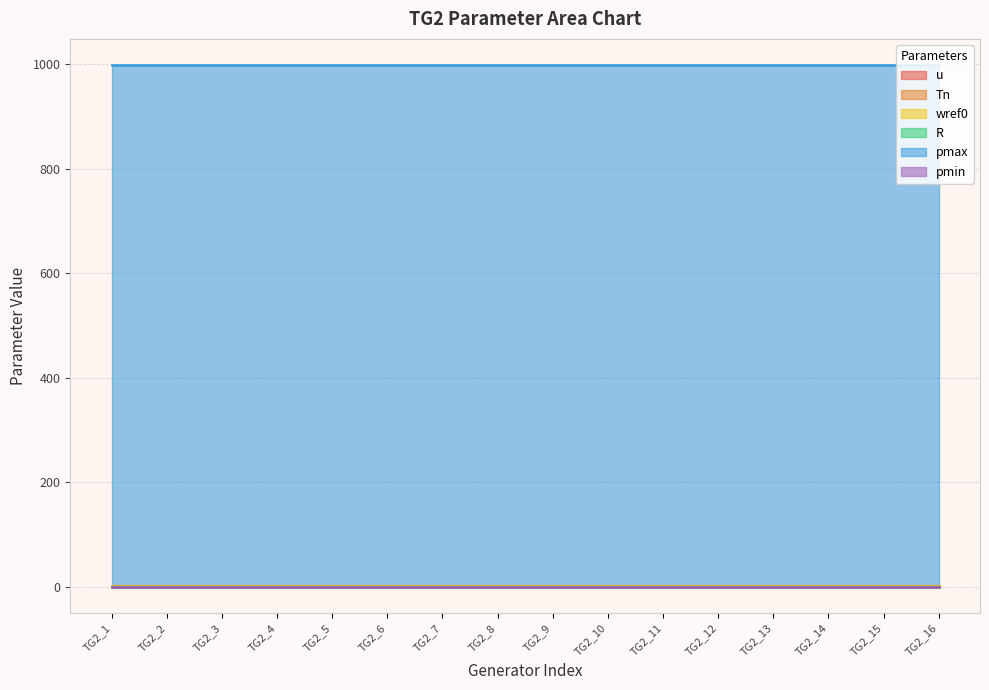

Count the number of categories in the chart.

16